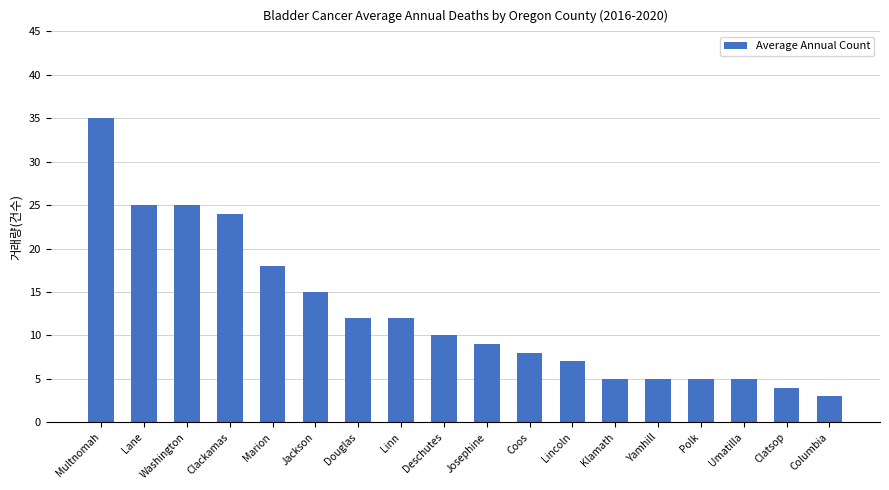

Is it true that the value at Linn is 12?

True